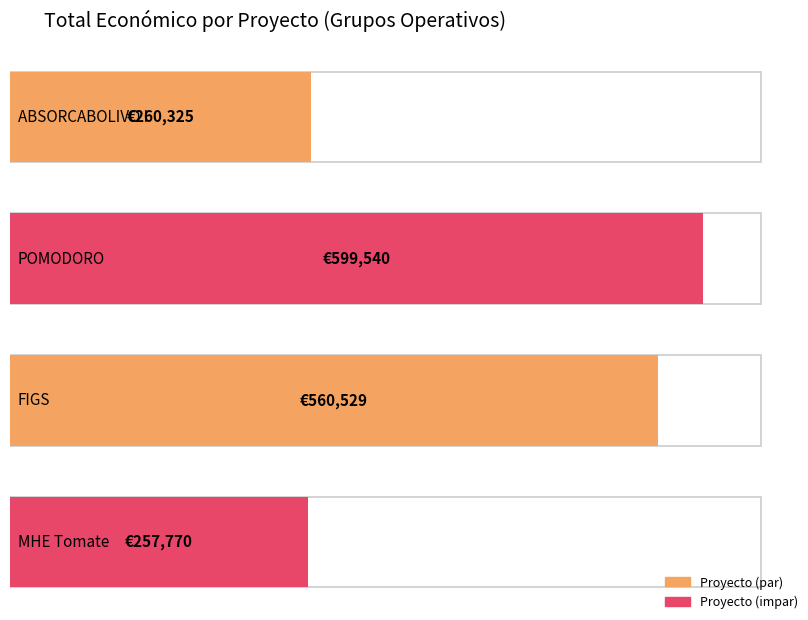

Reading right to left, transcribe all the data shown in this chart.

MHE Tomate=257770	FIGS=560529	POMODORO=599540	ABSORCABOLIVO I=260325